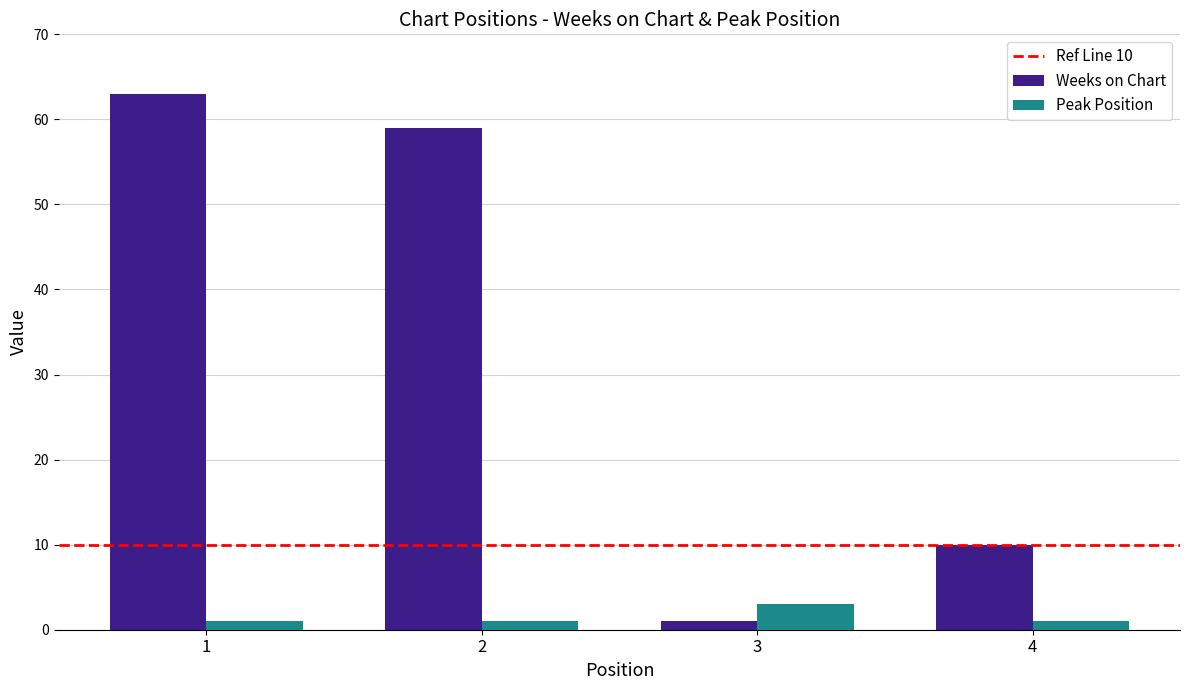

What is the value of the Peak Position bar at the 1st from the left?

1